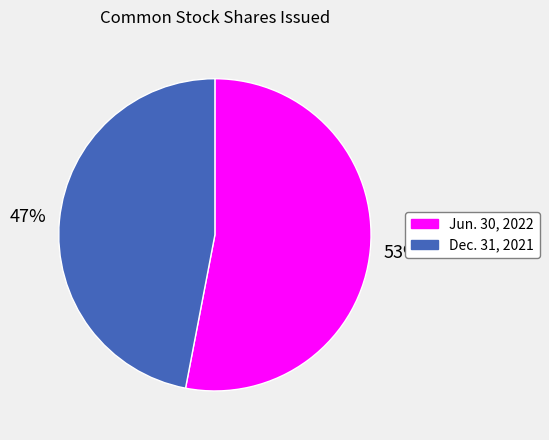

To the nearest percent, what is the difference between the largest and smallest slice percentages?

6%